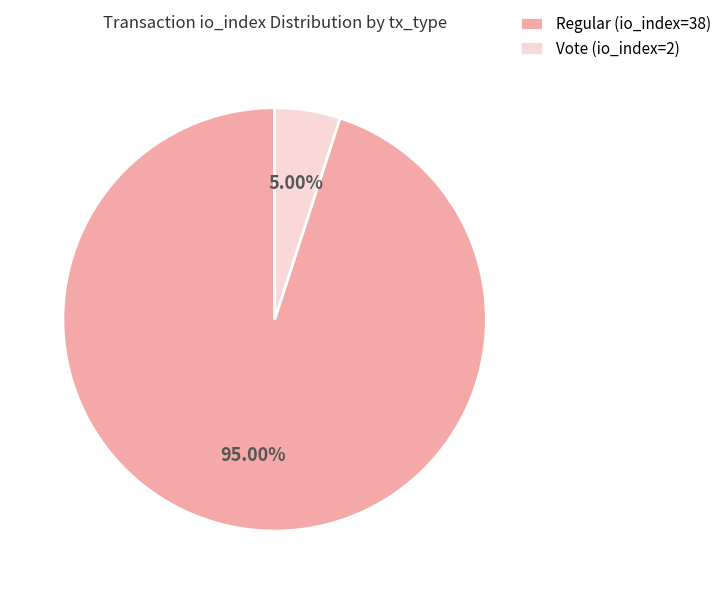

Rank the categories by value from lowest to highest.

Vote (io_index=2), Regular (io_index=38)